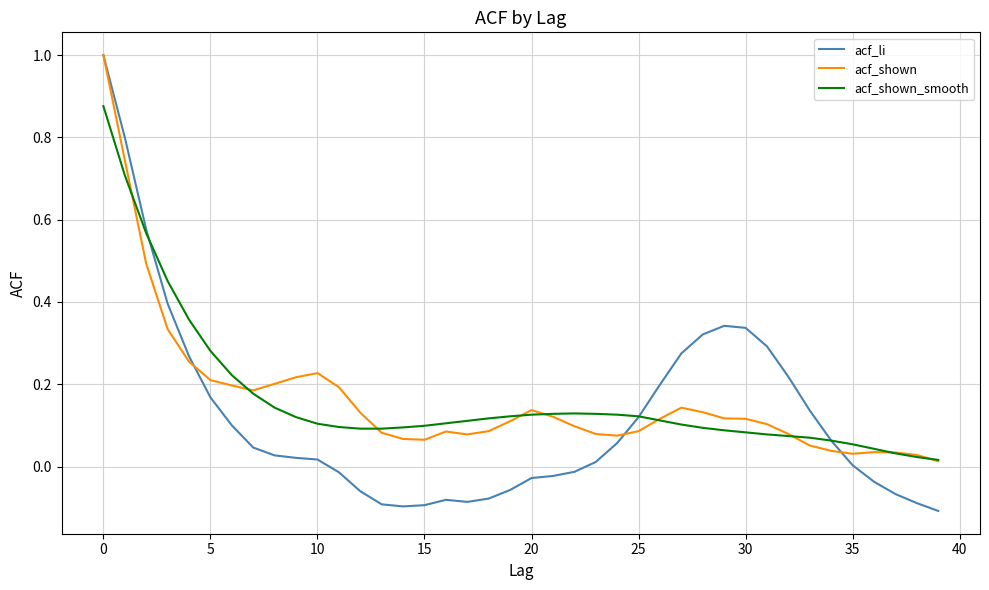

How many distinct data groups are displayed?

3